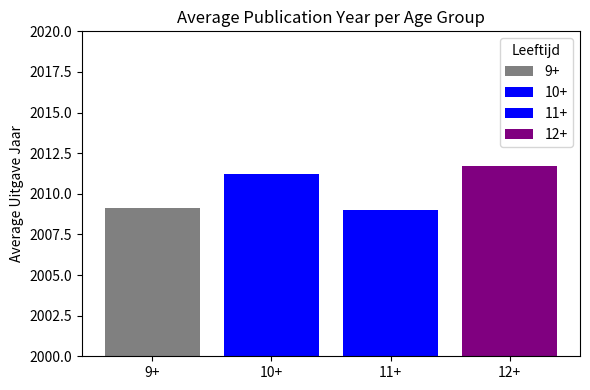

How many series are shown in this chart?

4